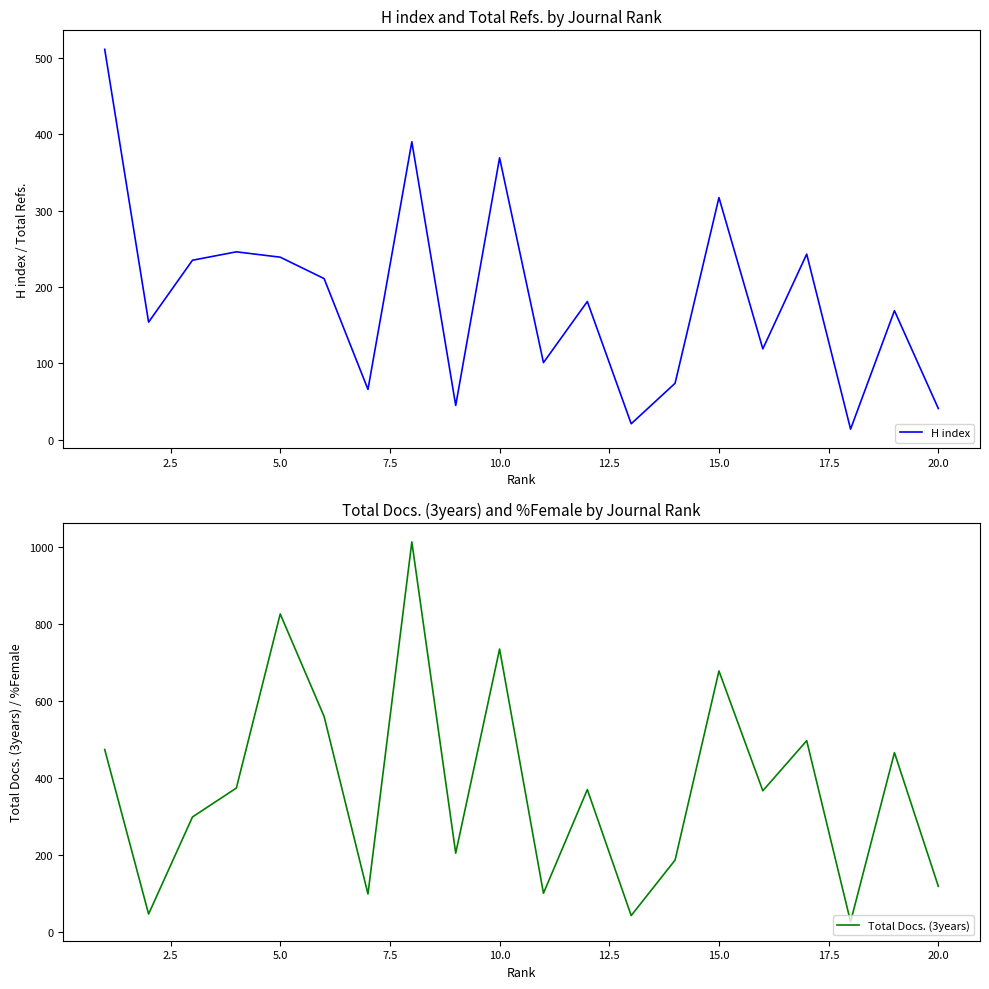

Between 5.0 and 17.5, which series saw the biggest shift?

Total Docs. (3years)